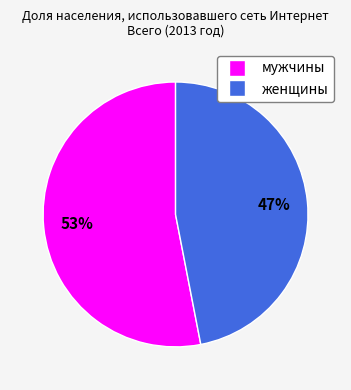

To the nearest percent, what is the combined percentage of мужчины and женщины?

100%